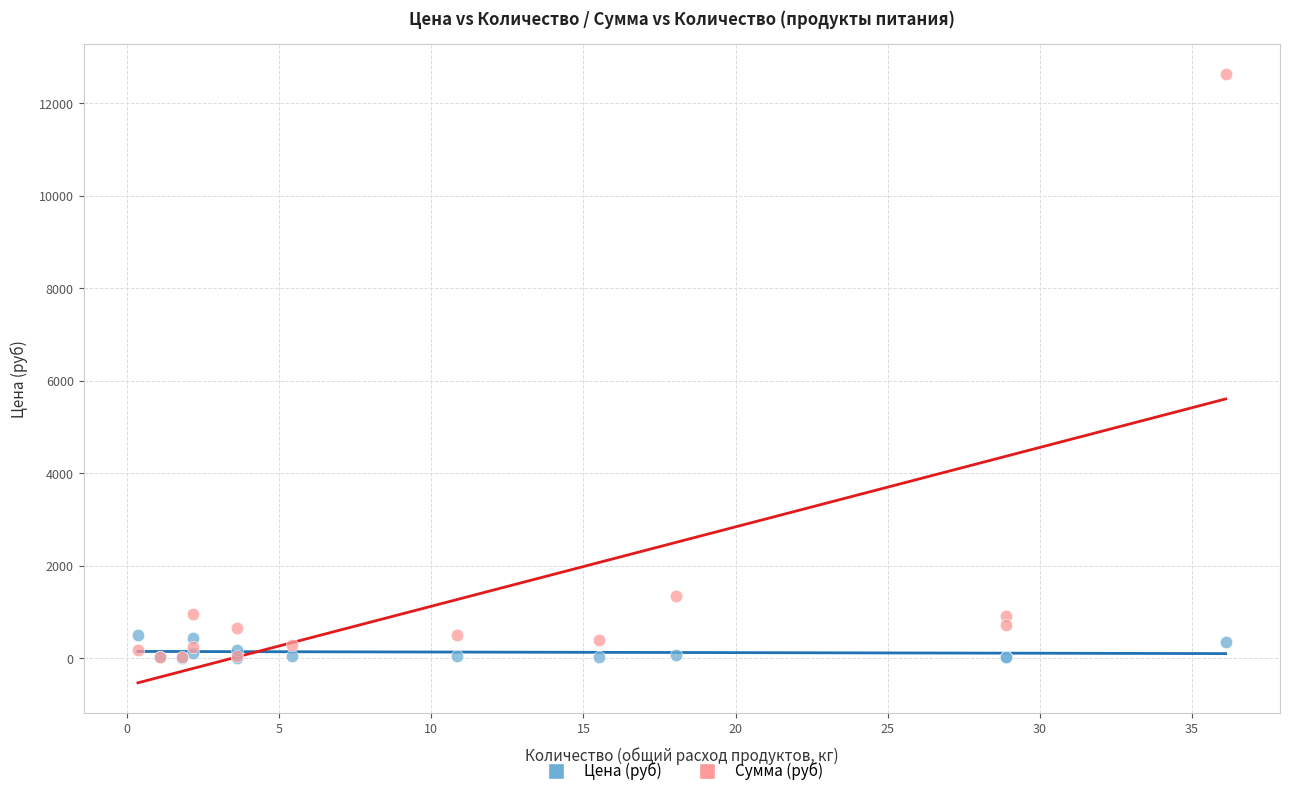

Which series contains the highest Y value?

Сумма (руб)